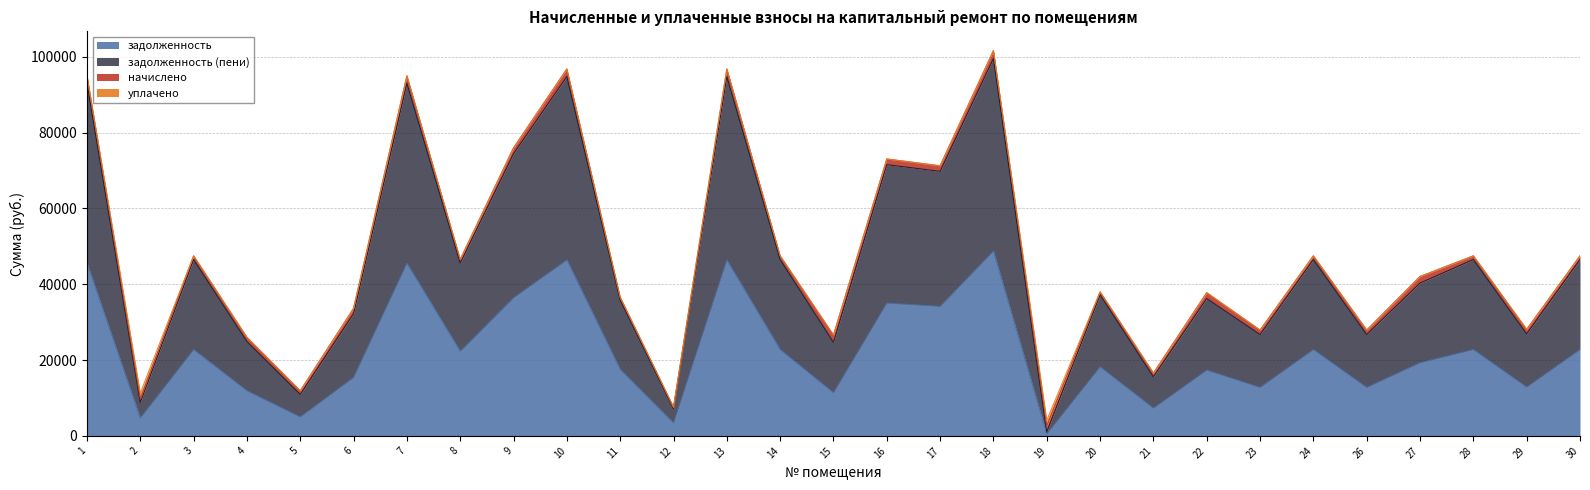

The value of задолженность at 30 is 40689.1. True or false?

False